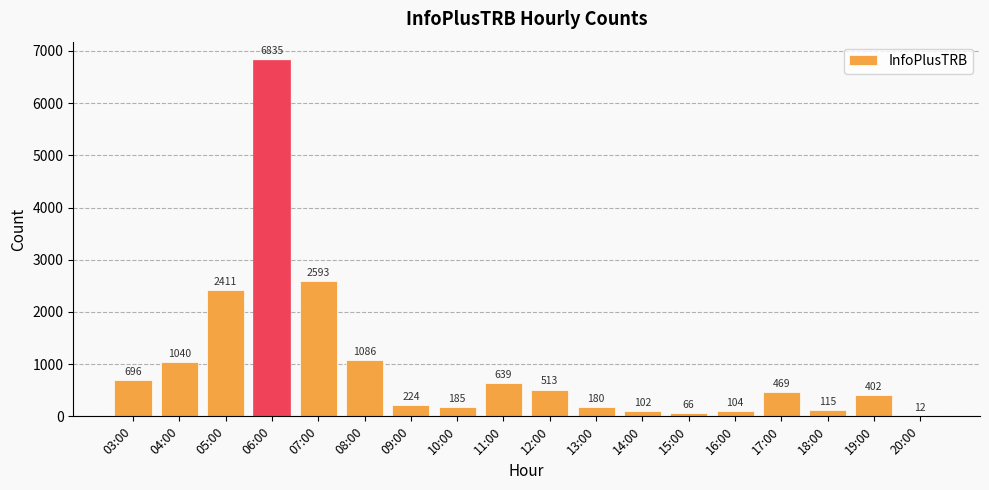

Reading right to left, extract all data points from this chart.

12	402	115	469	104	66	102	180	513	639	185	224	1086	2593	6835	2411	1040	696